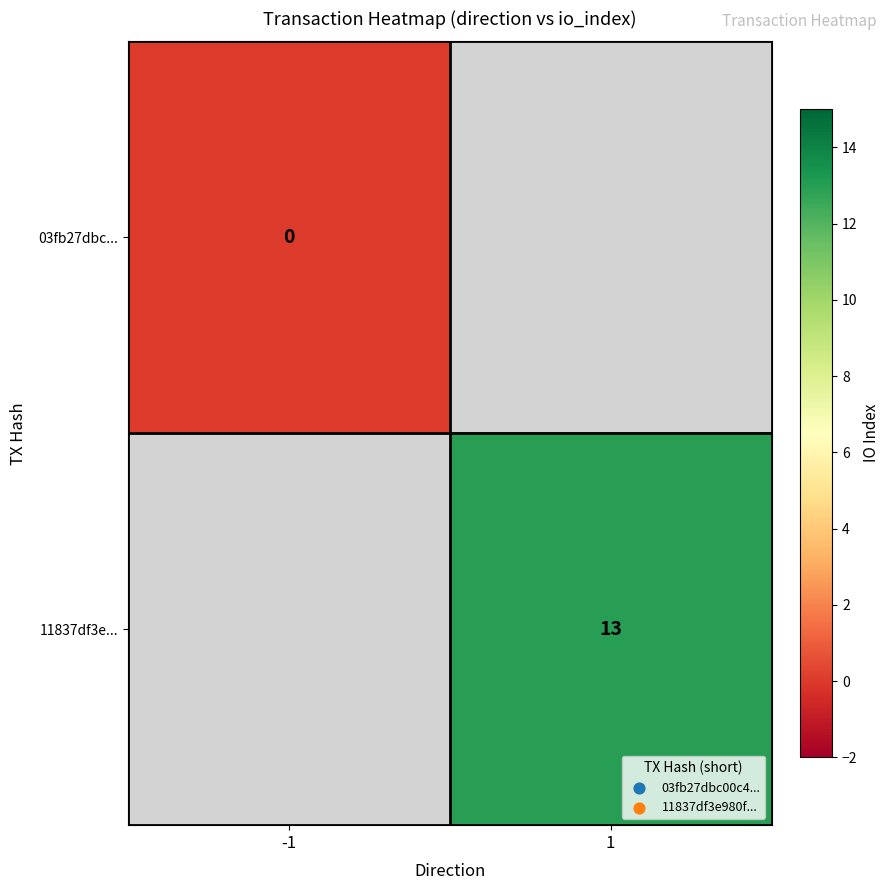

How many distinct data groups are displayed?

2